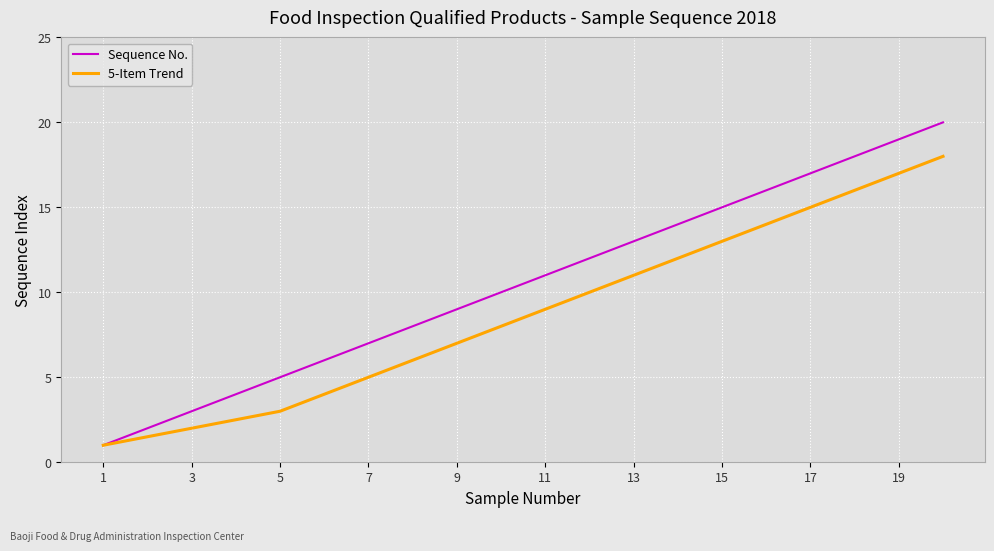

Rank the series by their maximum value, from lowest to highest.

5-Item Trend, Sequence No.